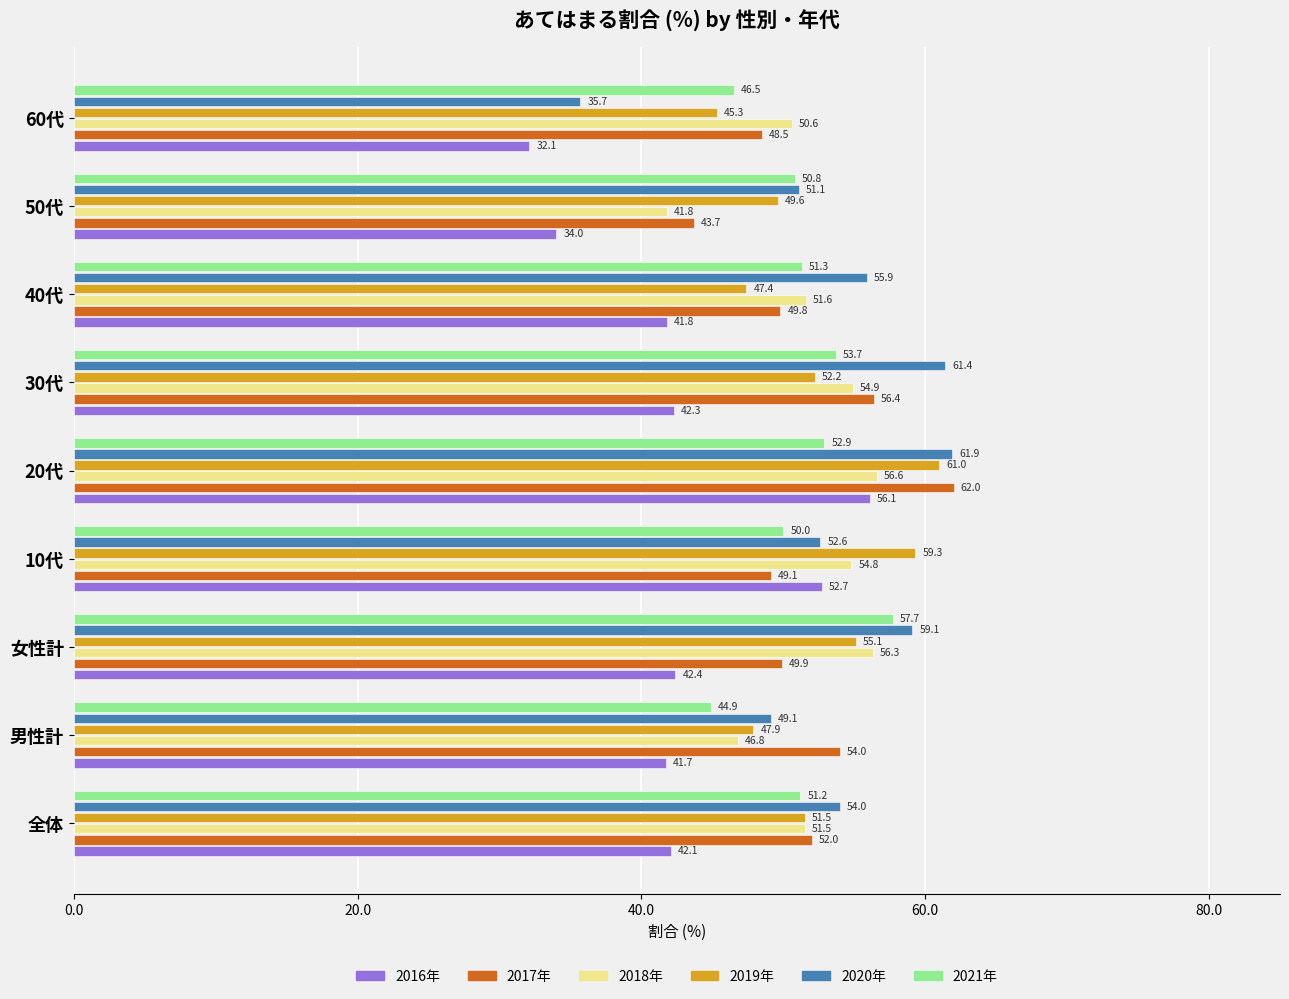

What are all the series names shown in the legend?

2016年, 2017年, 2018年, 2019年, 2020年, 2021年